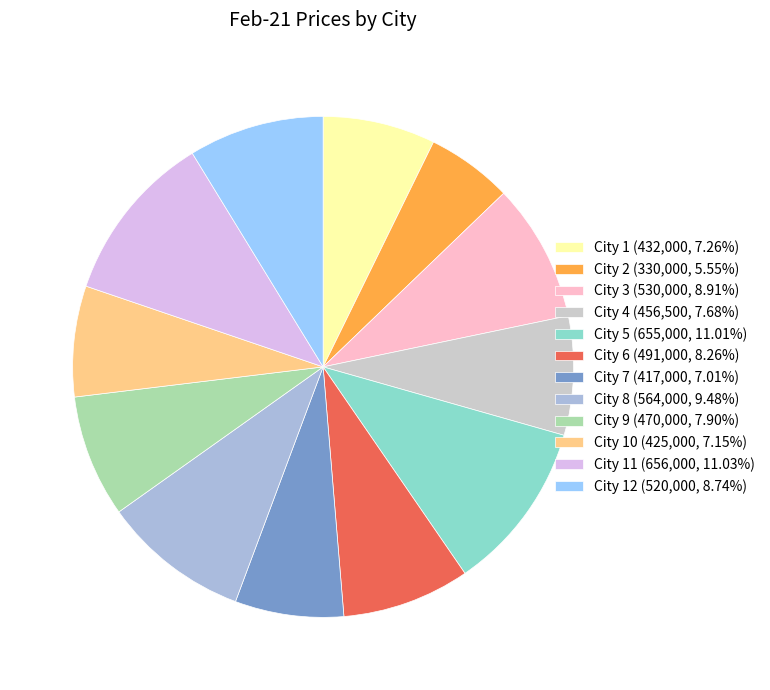

Approximately how many times larger is the value at City 10 (425,000, 7.15%) compared to City 12 (520,000, 8.74%)?

0.8